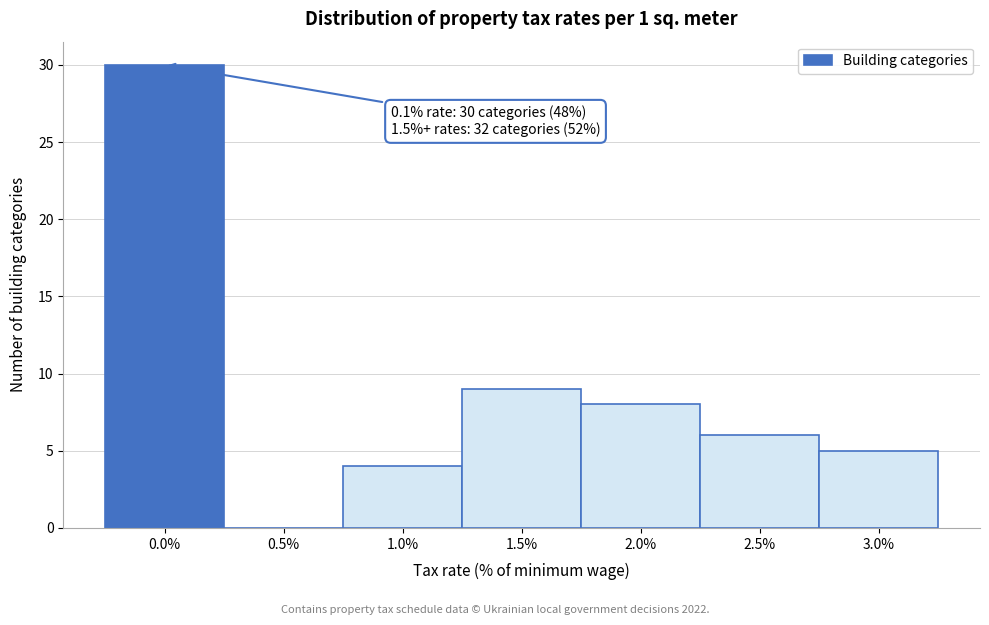

Reading right to left, what are all the values shown in this chart?

3.0%=5	2.5%=6	2.0%=8	1.5%=9	1.0%=4	0.5%=0	0.0%=30